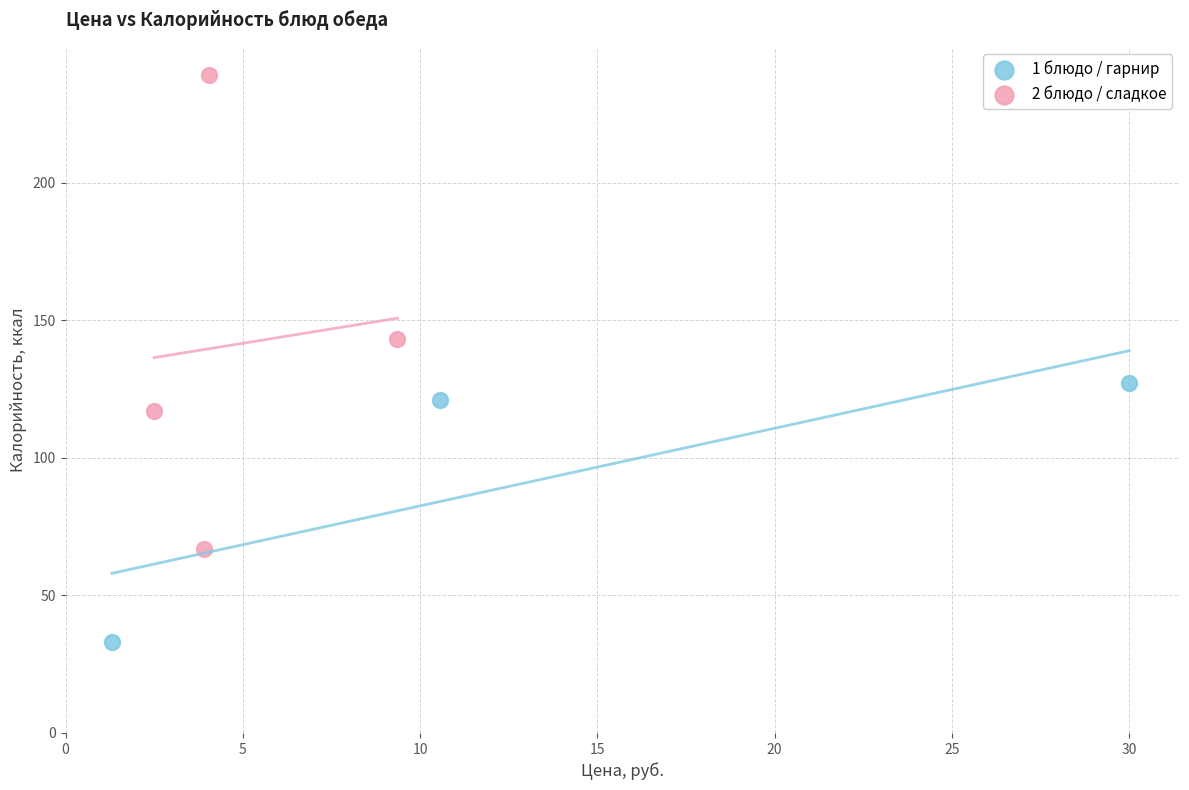

Which series reaches the minimum Y coordinate?

1 блюдо / гарнир